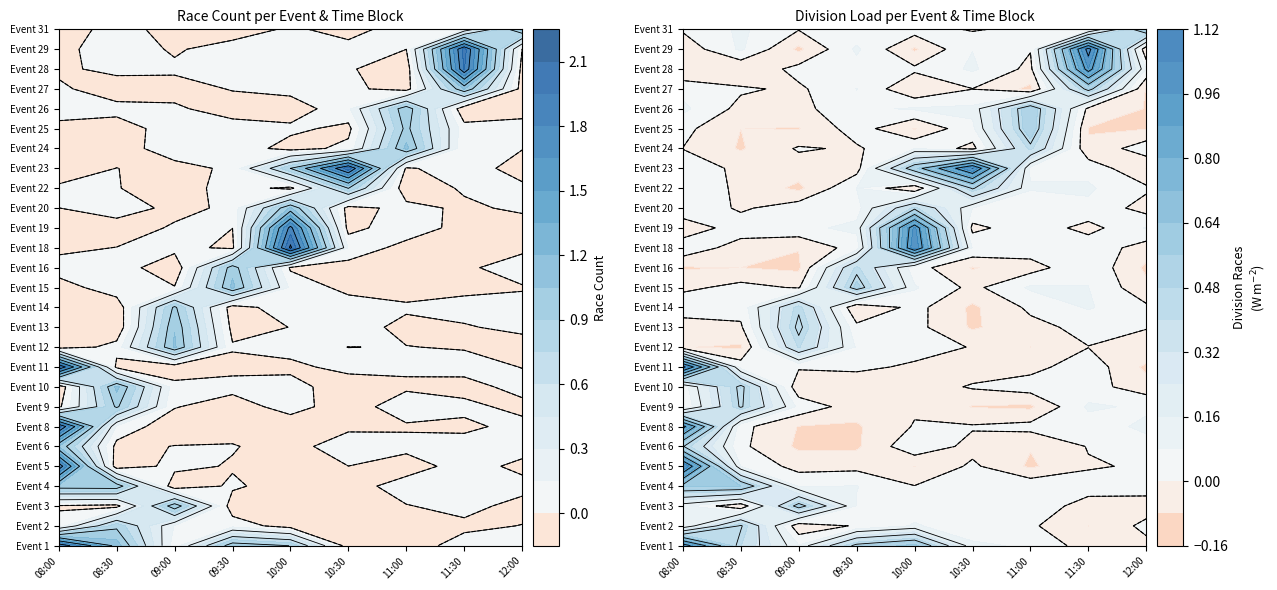

Is it true that final equals 0 at 5?

False